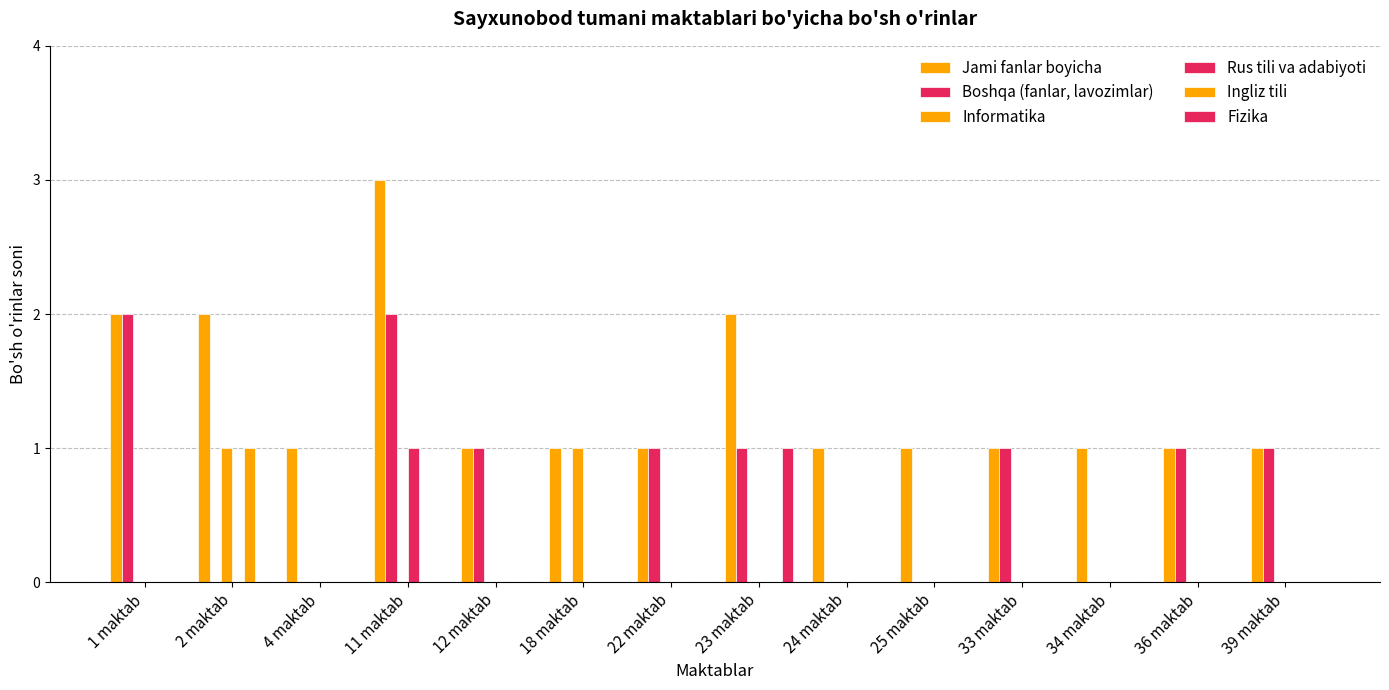

How many groups of bars are there?

14